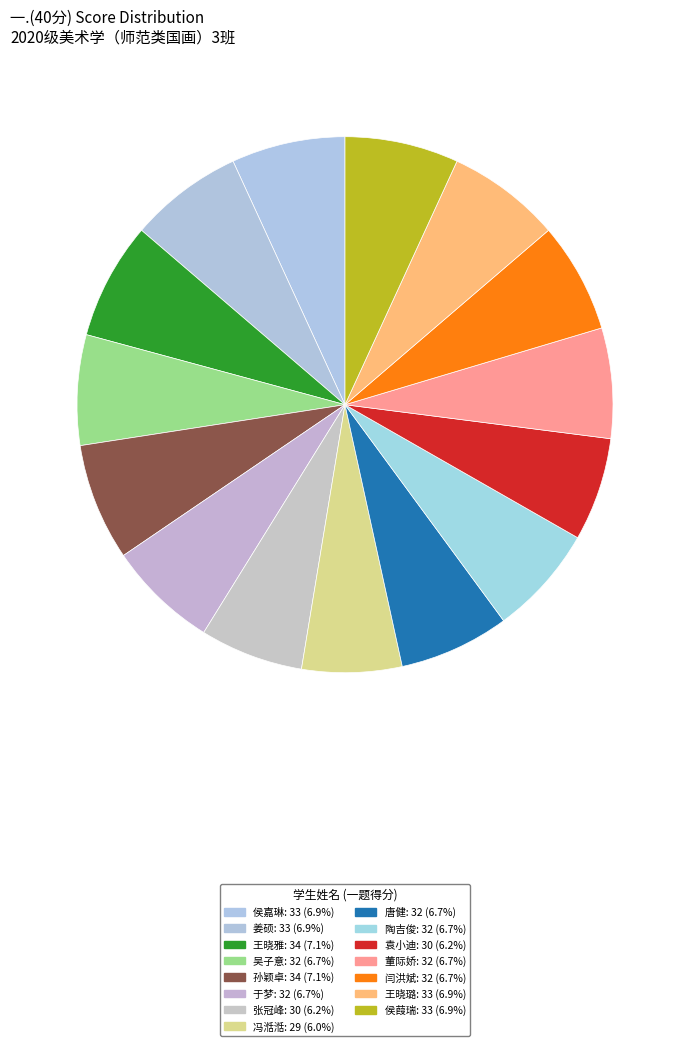

What is the largest slice in the pie chart?

王晓雅: 34